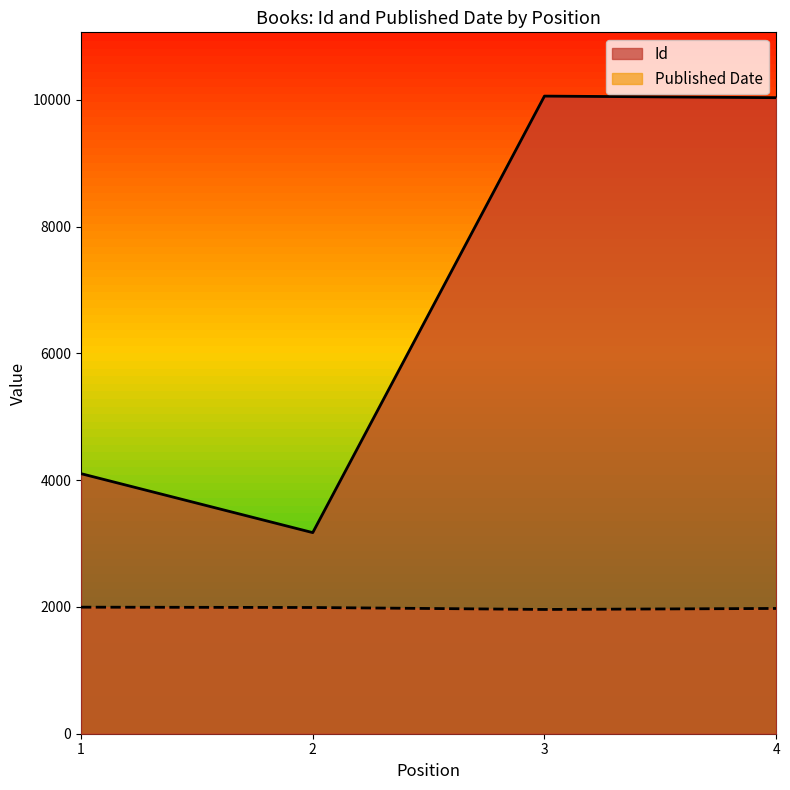

How many data points in Published Date are less than 1991?

2